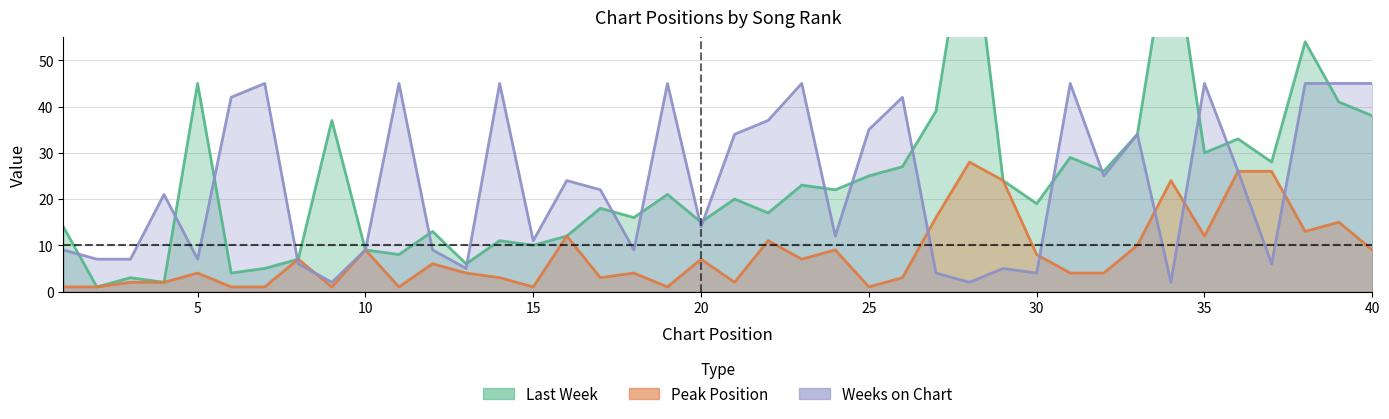

Reading left to right, list all the values displayed in this chart.

Last Week: 1=14	2=1	3=3	4=2	5=45	6=4	7=5	8=7	9=37	10=9	11=8	12=13	13=6	14=11	15=10	16=12	17=18	18=16	19=21	20=15	21=20	22=17	23=23	24=22	25=25	26=27	27=39	28=84	29=24	30=19	31=29	32=26	33=34	34=79	35=30	36=33	37=28	38=54	39=41	40=38
Peak Position: 1=1	2=1	3=2	4=2	5=4	6=1	7=1	8=7	9=1	10=9	11=1	12=6	13=4	14=3	15=1	16=12	17=3	18=4	19=1	20=7	21=2	22=11	23=7	24=9	25=1	26=3	27=16	28=28	29=24	30=8	31=4	32=4	33=10	34=24	35=12	36=26	37=26	38=13	39=15	40=9
Weeks on Chart: 1=9	2=7	3=7	4=21	5=7	6=42	7=45	8=6	9=2	10=9	11=45	12=9	13=5	14=45	15=11	16=24	17=22	18=9	19=45	20=14	21=34	22=37	23=45	24=12	25=35	26=42	27=4	28=2	29=5	30=4	31=45	32=25	33=34	34=2	35=45	36=26	37=6	38=45	39=45	40=45